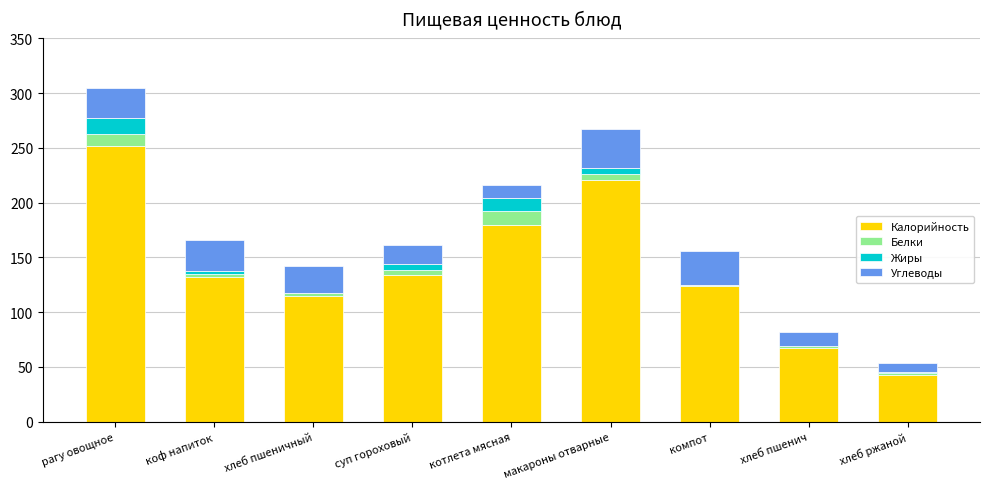

True or false: Калорийность has a value of 372.7 at макароны отварные.

False